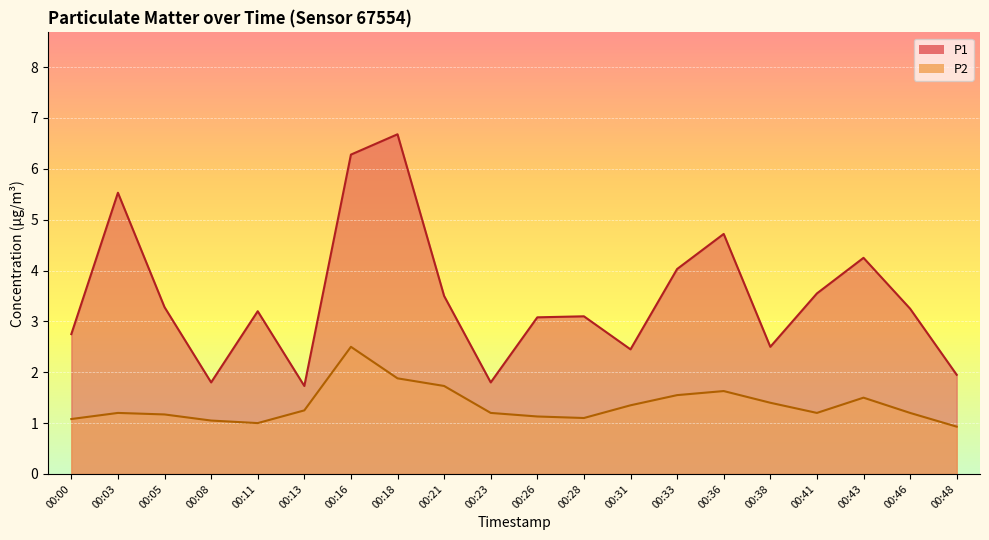

True or false: P1 and P2 intersect in this chart.

False